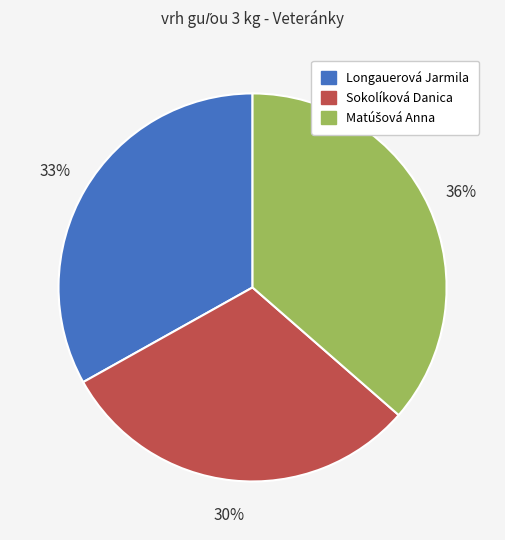

The Longauerová Jarmila slice represents 33% of the pie. True or false?

True